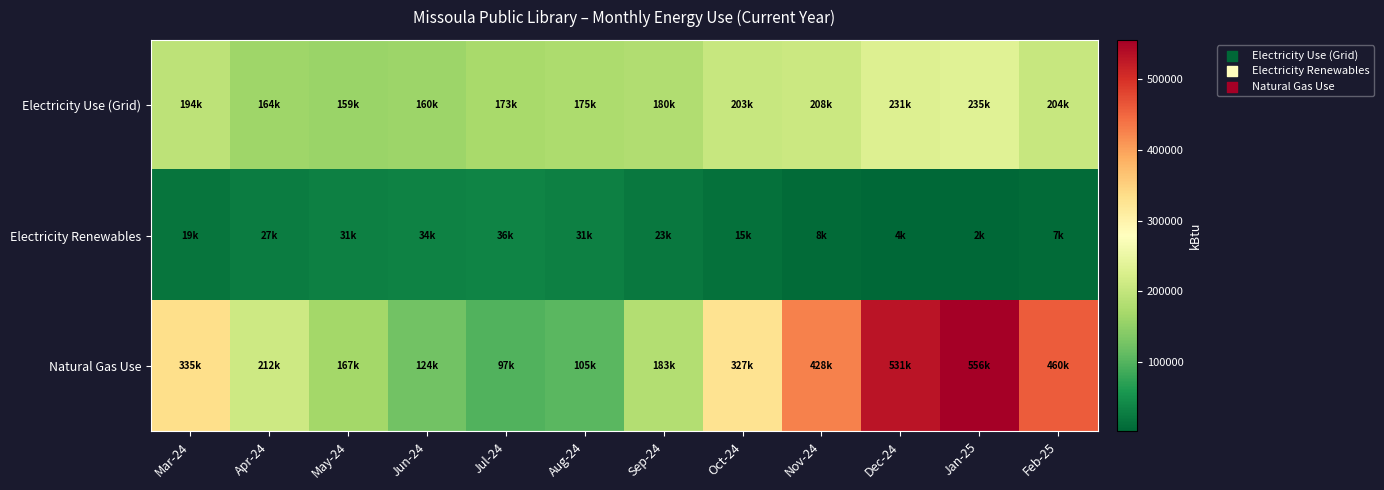

What is the minimum value shown in the chart?

1970.3